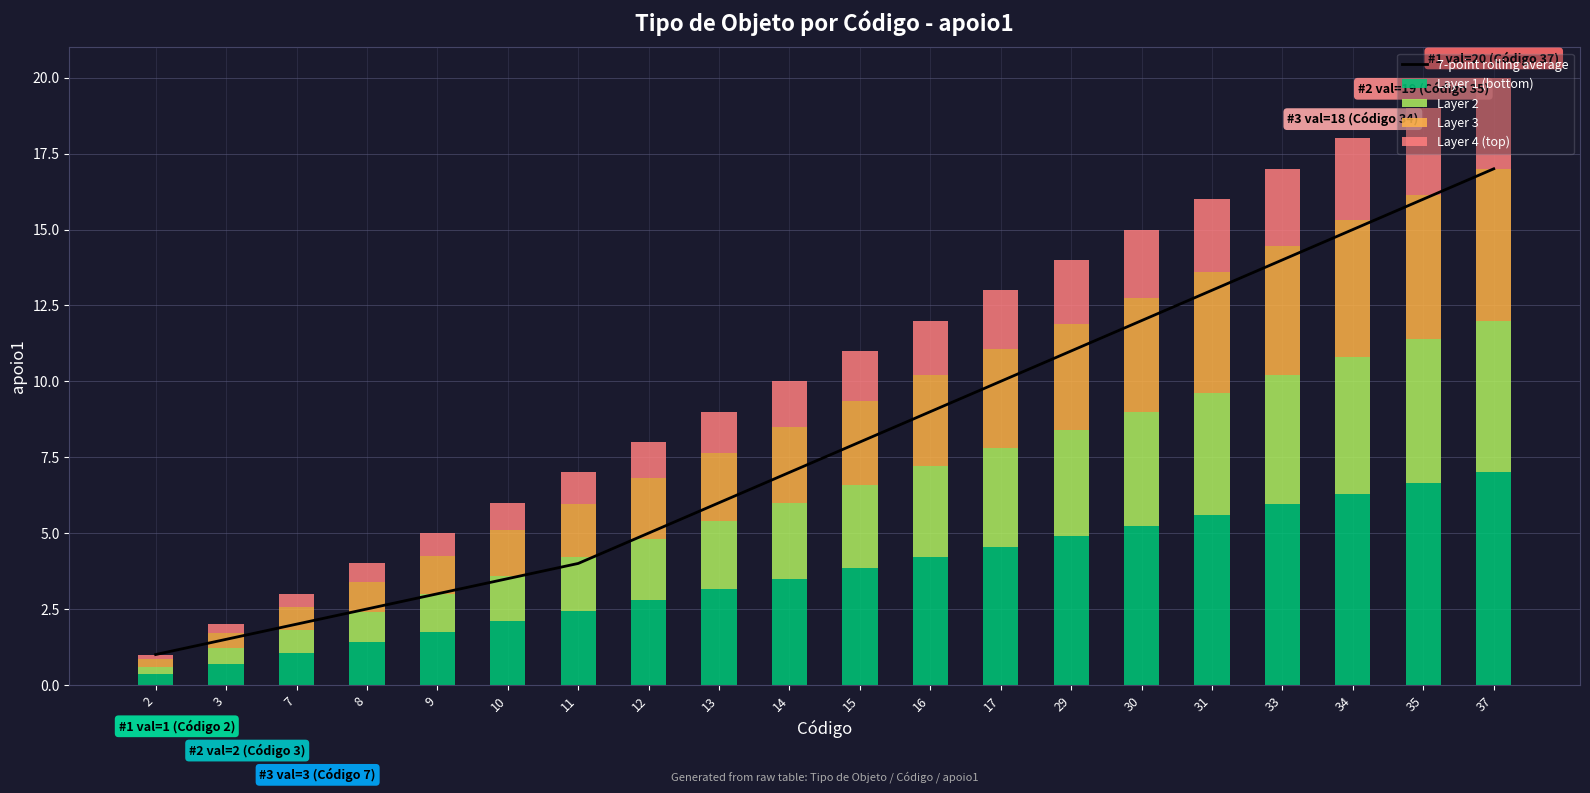

Rank the series at 29 from highest to lowest value.

7-point rolling average, Layer 1 (bottom), Layer 2, Layer 3, Layer 4 (top)